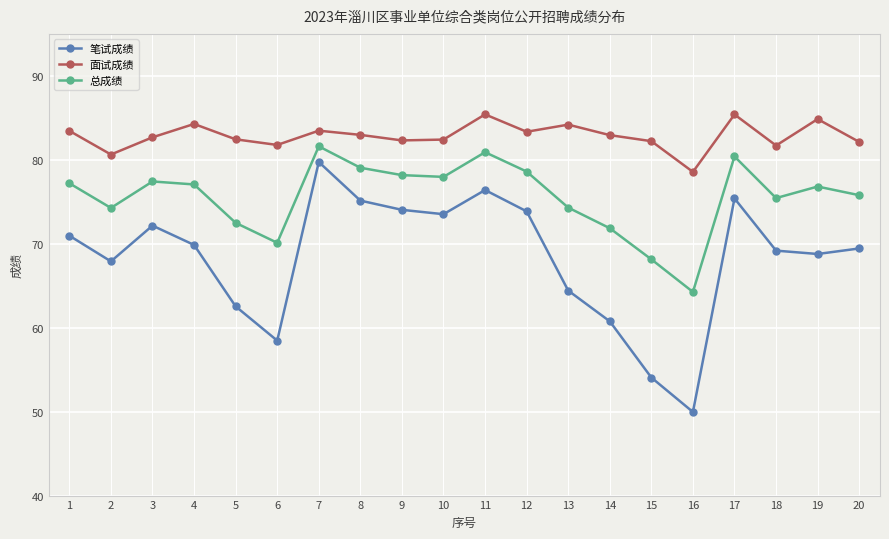

How many categories are shown in the chart?

20